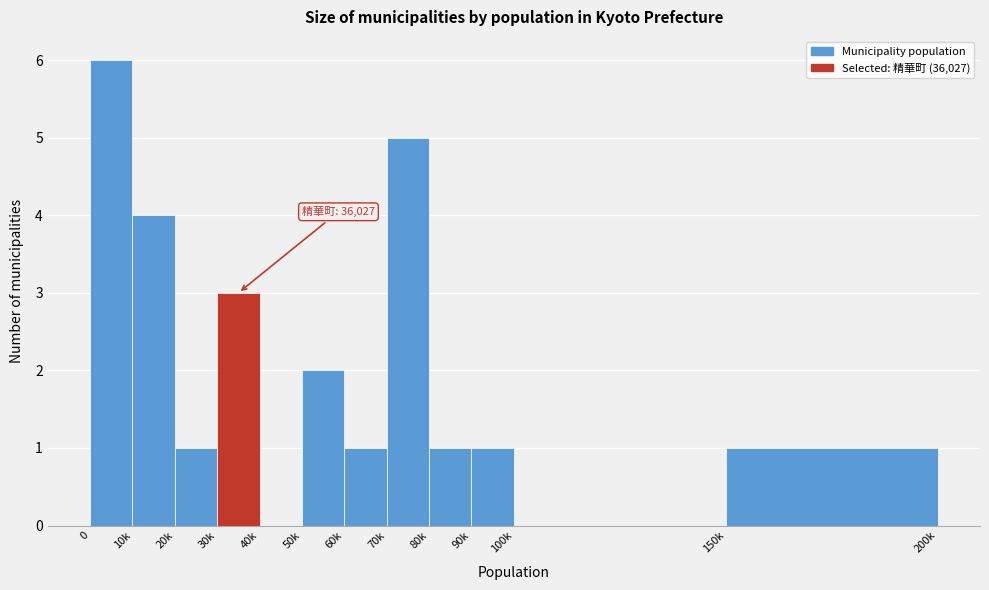

Reading right to left, list all the values displayed in this chart.

150k=1	100k=0	90k=1	80k=1	70k=5	60k=1	50k=2	40k=0	30k=3	20k=1	10k=4	0=6